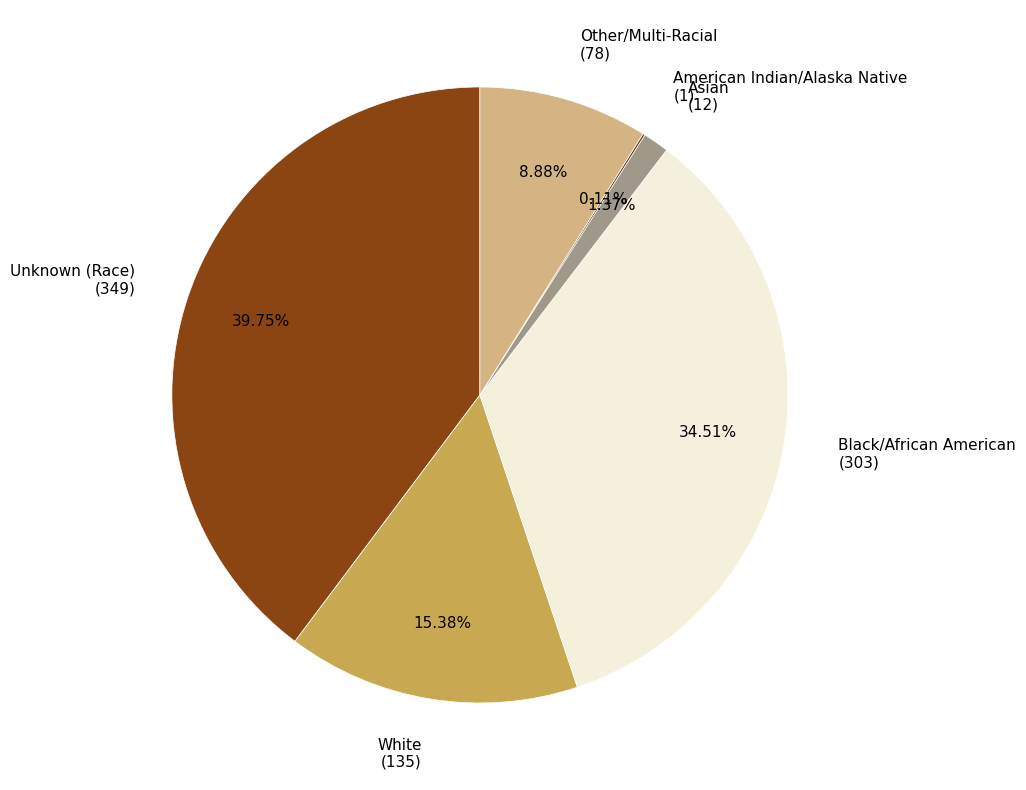

Is it true that Asian is 15% of the pie?

False